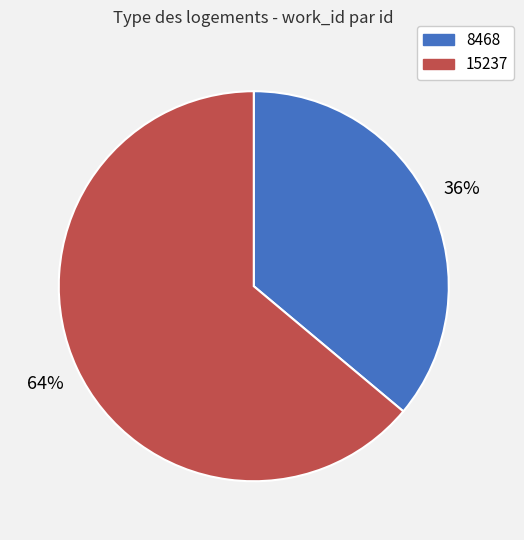

Rank the categories by value from highest to lowest.

15237, 8468